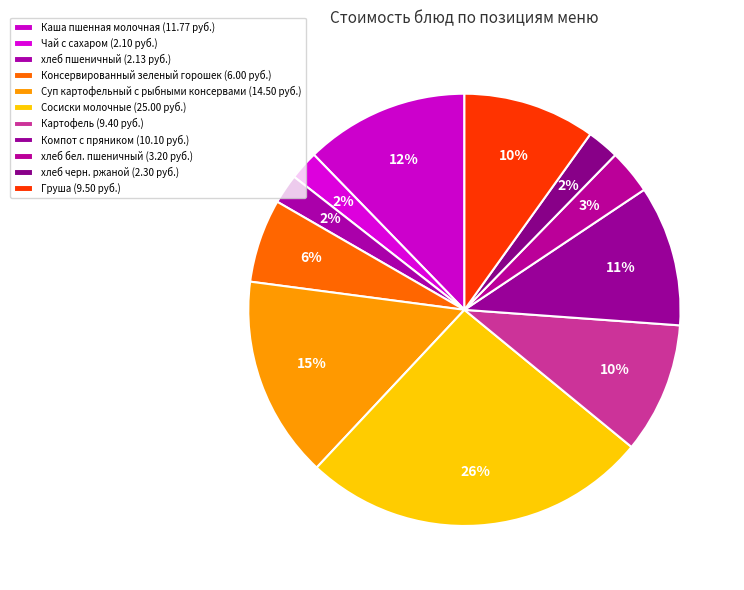

Is it true that хлеб бел. пшеничный is 3% of the pie?

True